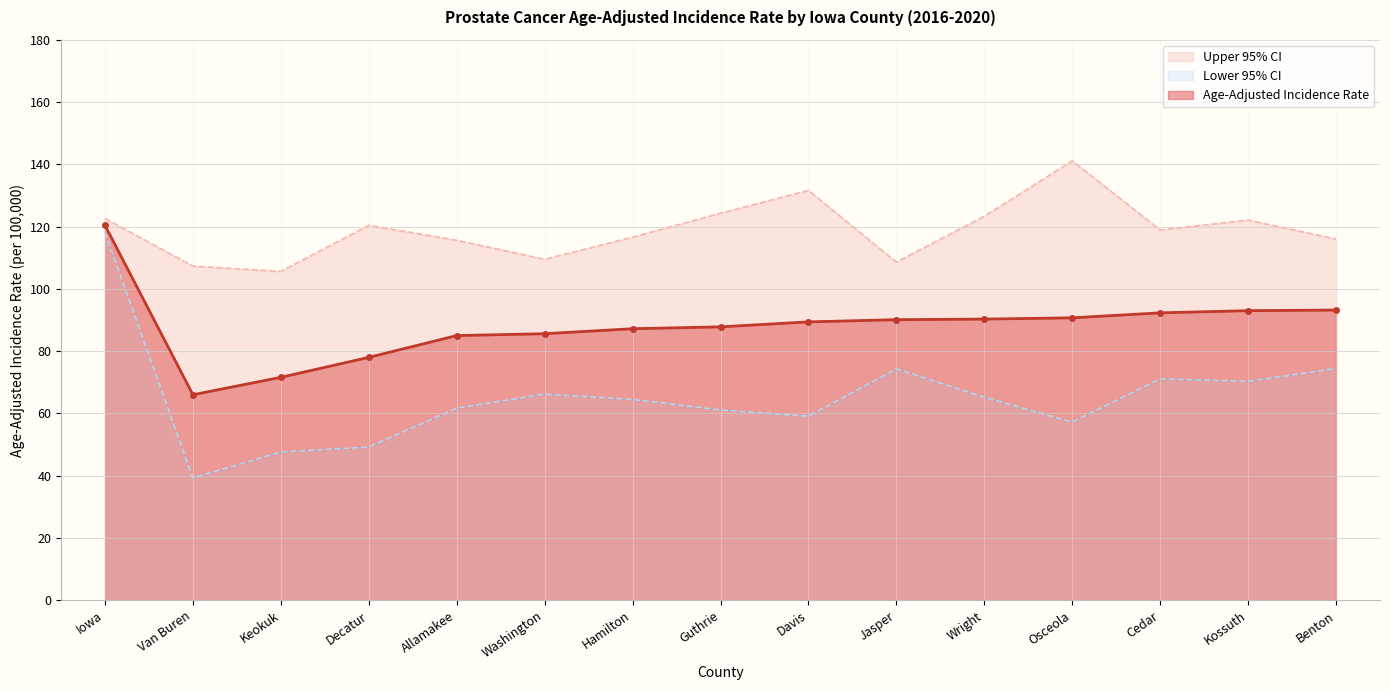

True or false: Lower 95% CI has a value of 103.1 at Jasper.

False